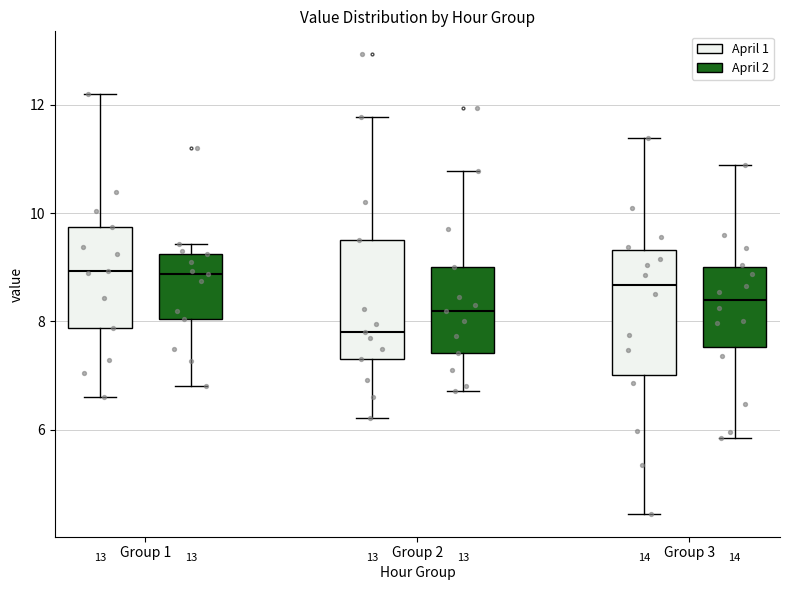

Where does the lower whisker of the box for Group 2 (April 1) end on the y-axis? The values are not printed on the chart, so give them approximately, as read against the axis.

6.2